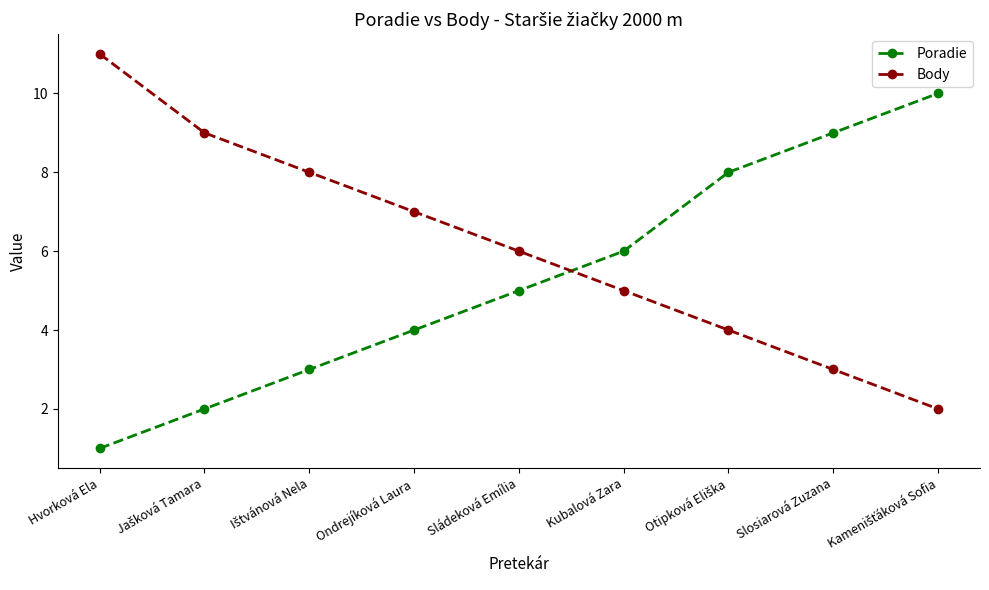

Which category has the lowest value across all series?

Hvorková Ela